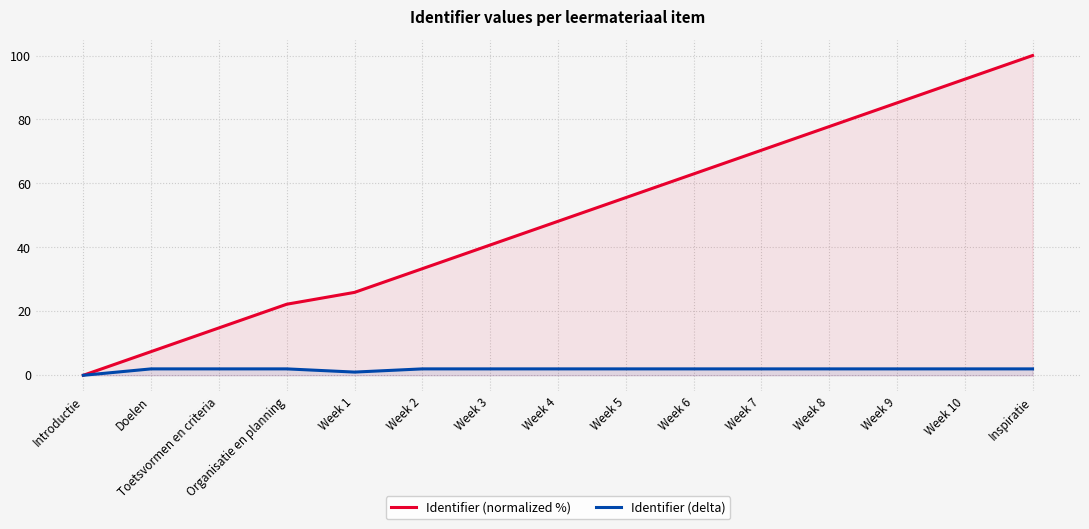

At which label does Identifier (normalized %) first exceed 48?

Week 4